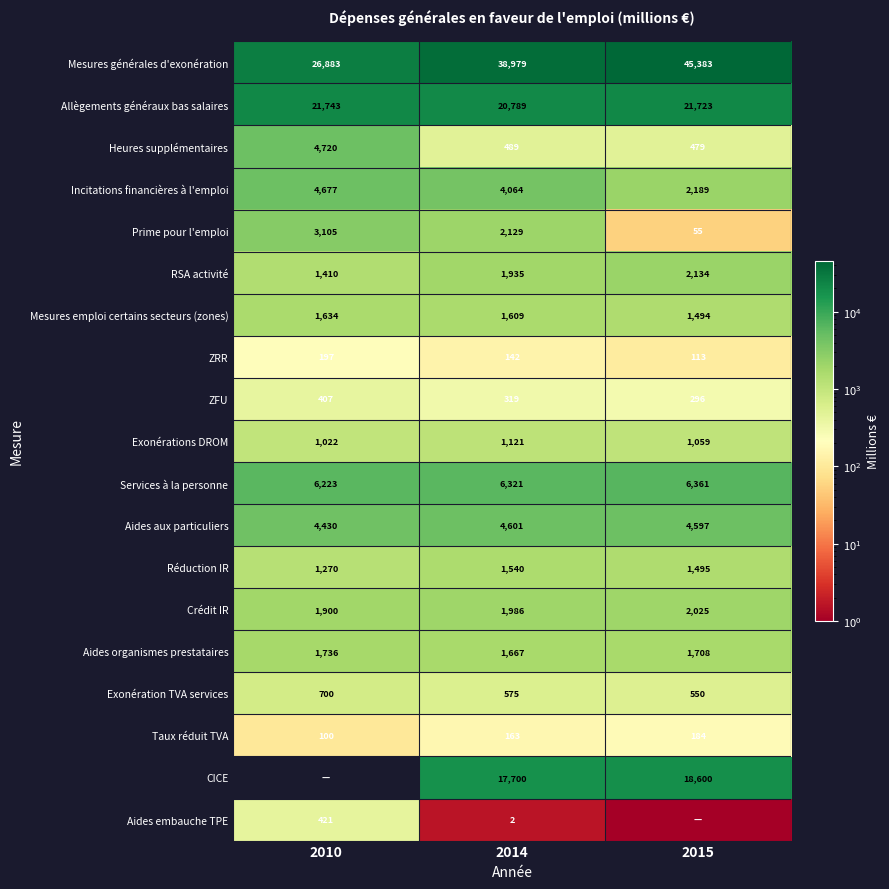

Which label corresponds to the smallest value in the chart?

2010